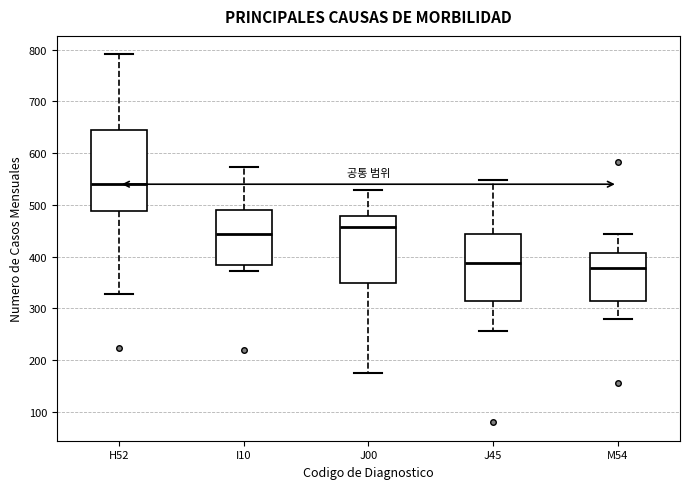

Reading left to right, read every box against the y-axis: the position of its median line, the range the box covers, and the ends of its whiskers. The values are not printed on the chart, so give them approximately, as read against the axis.

H52: median 540, box 490 to 640, whiskers 330 to 790
I10: median 440, box 380 to 490, whiskers 370 to 570
J00: median 460, box 350 to 480, whiskers 180 to 530
J45: median 390, box 310 to 440, whiskers 260 to 550
M54: median 380, box 310 to 410, whiskers 280 to 440